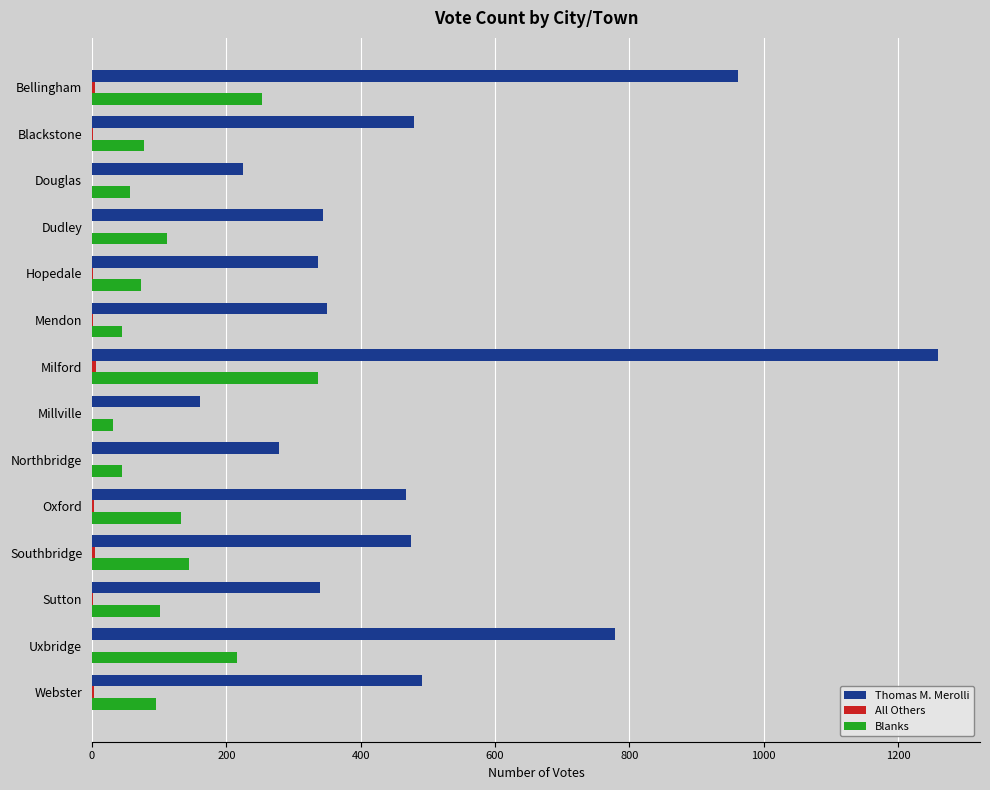

What is the total value across all series at Douglas?

282